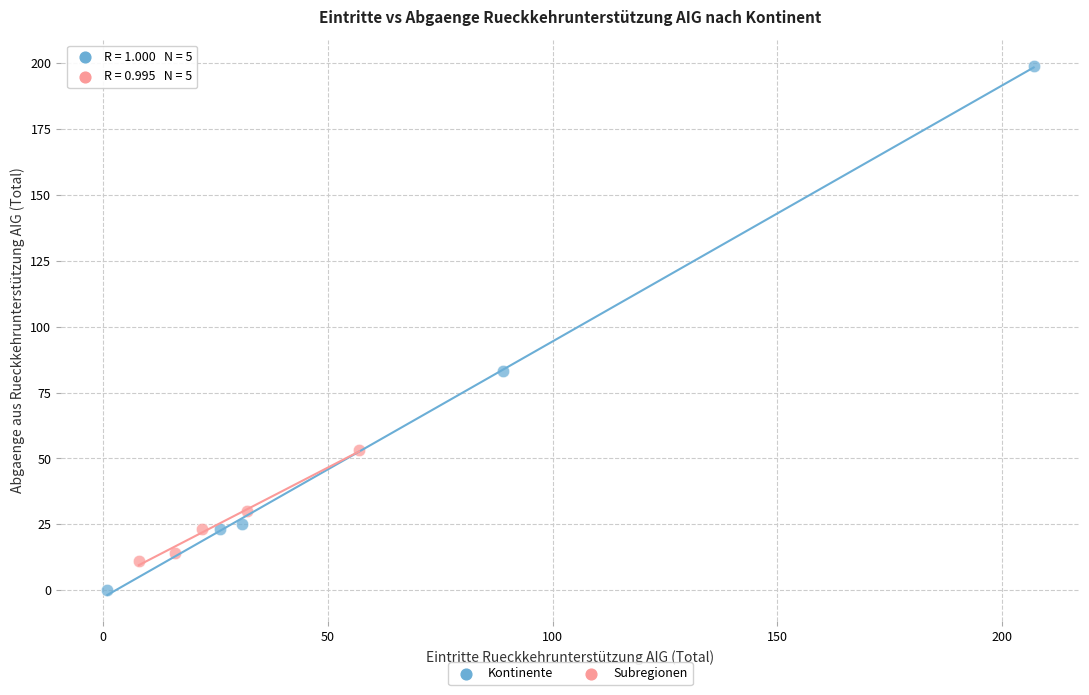

Which series has the widest spread of Y values?

Kontinente